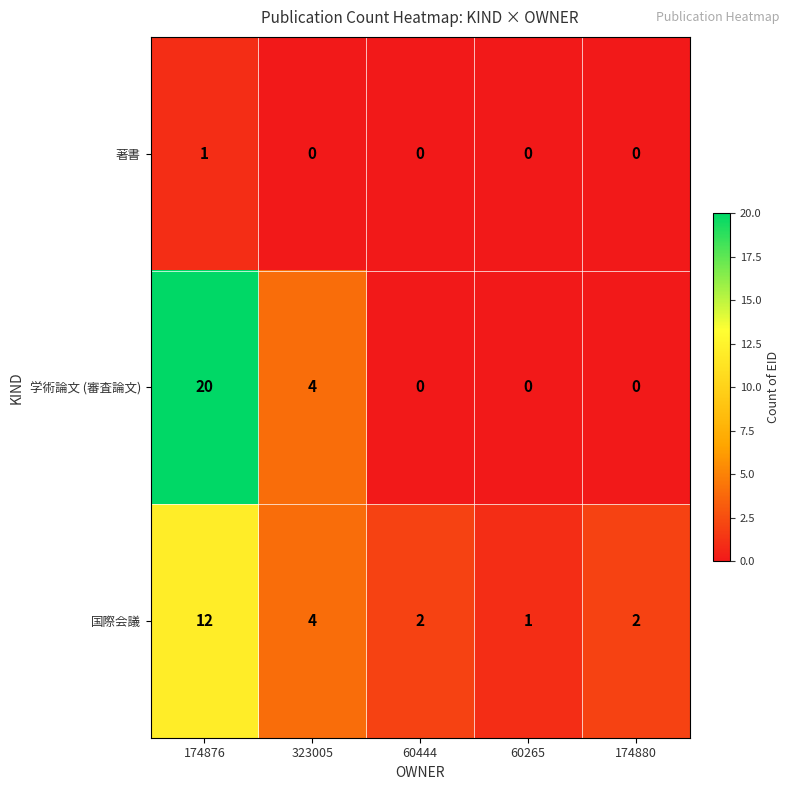

How many series are shown in this chart?

3